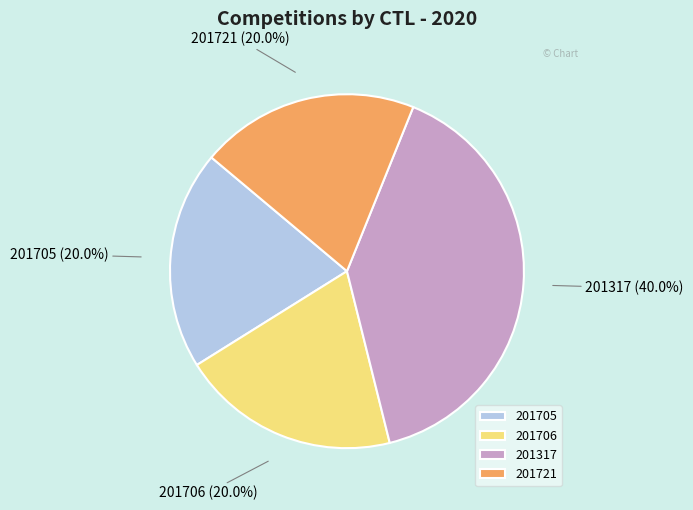

To the nearest percent, what is the average slice percentage?

25%